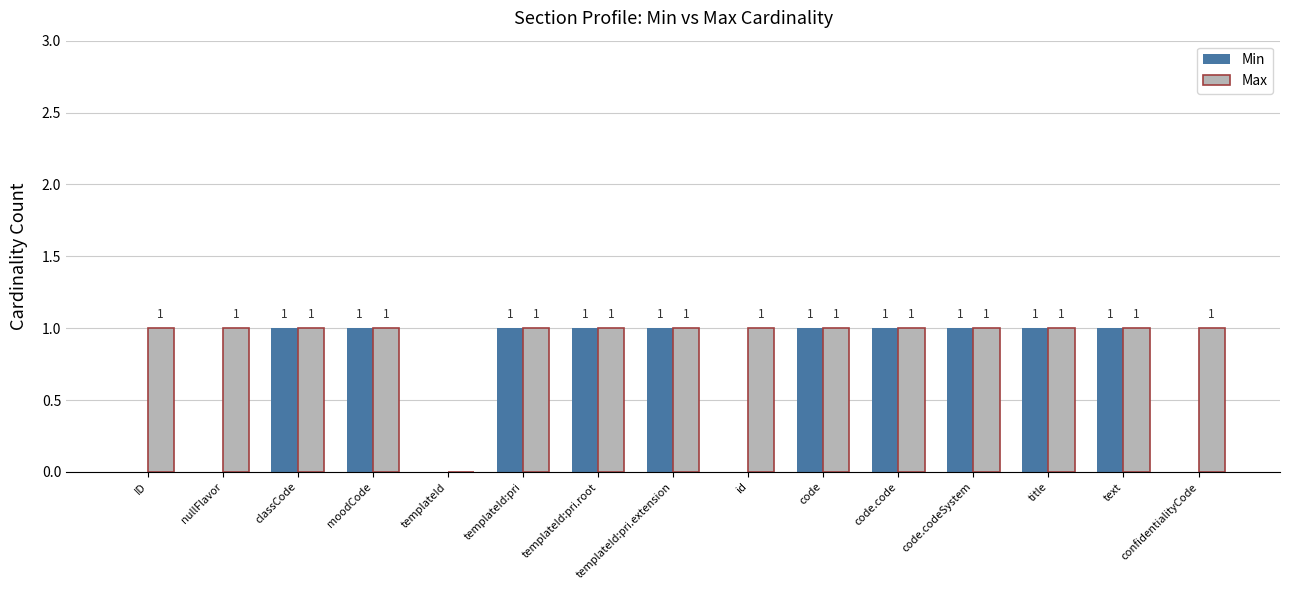

Is it true that Min equals 1 at title?

True